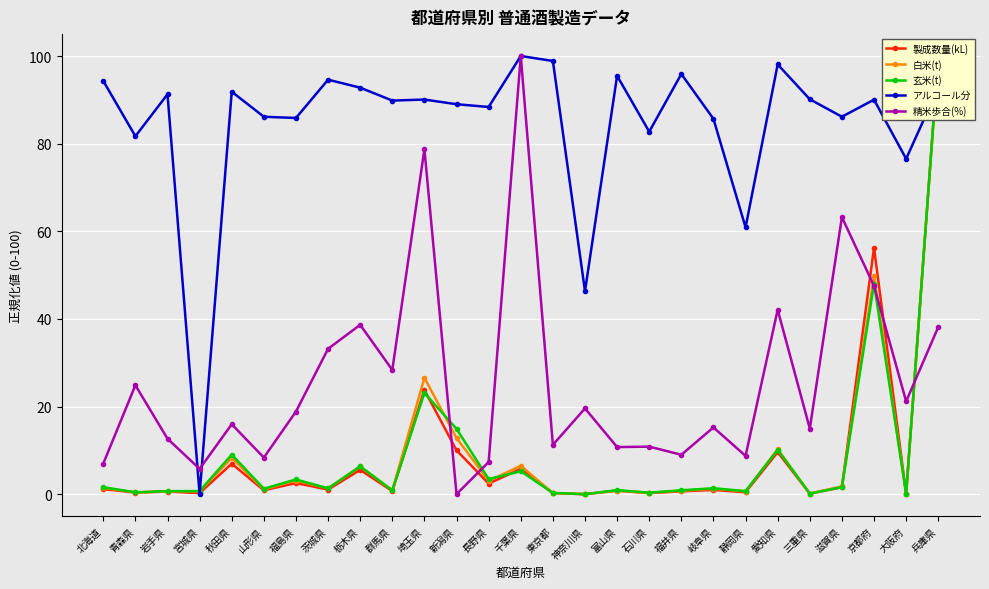

Is the value of 玄米(t) at 京都府 greater than the value of 製成数量(kL) at 石川県?

Yes